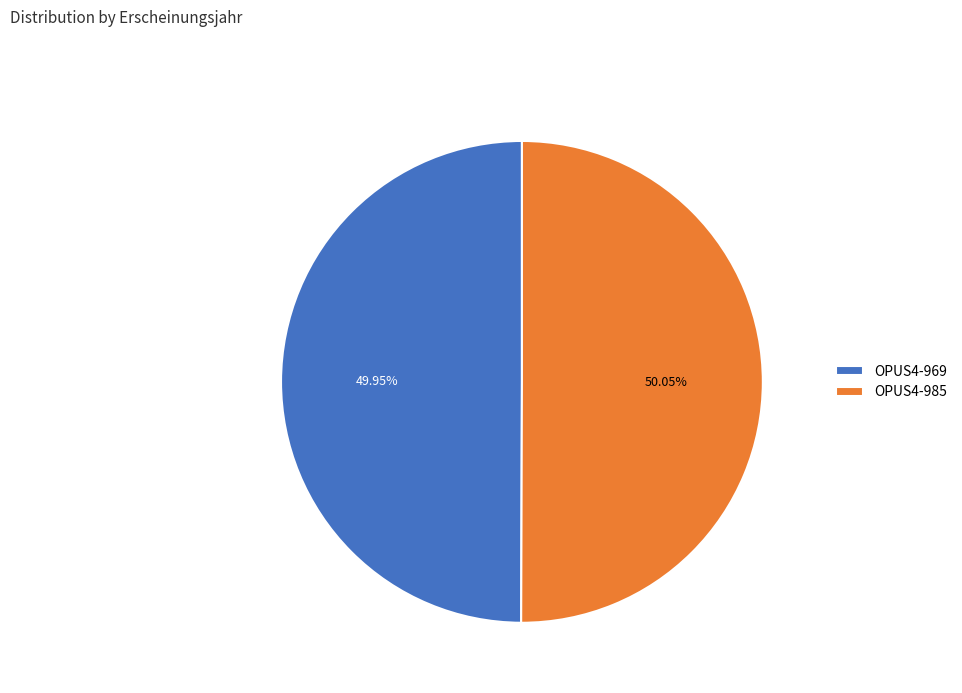

Do OPUS4-969 and OPUS4-985 together represent more than half of the pie?

Yes